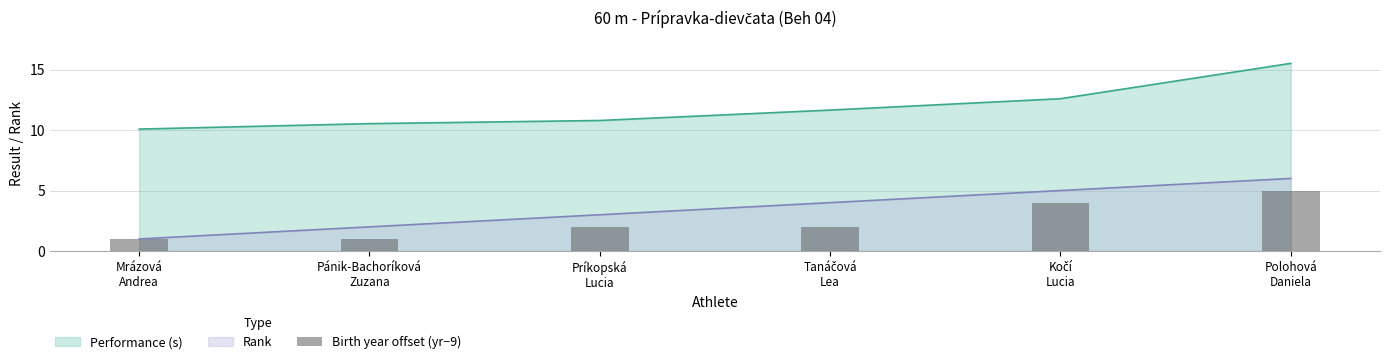

True or false: Rank and Performance (s) cross at least once.

False